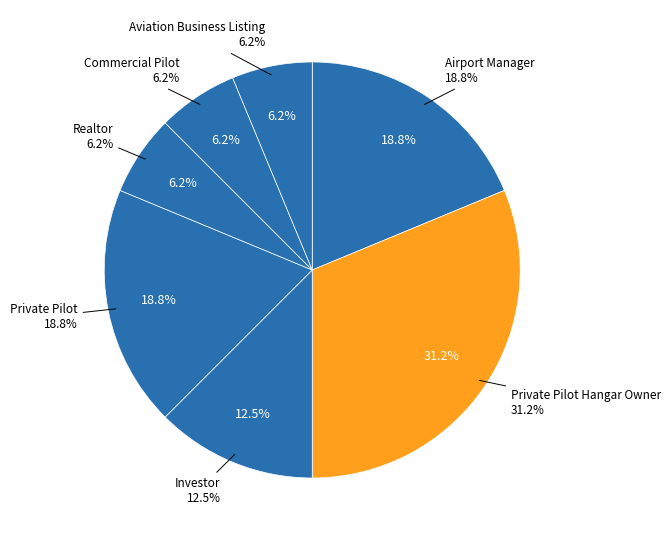

True or false: Realtor accounts for 13% of the total.

False